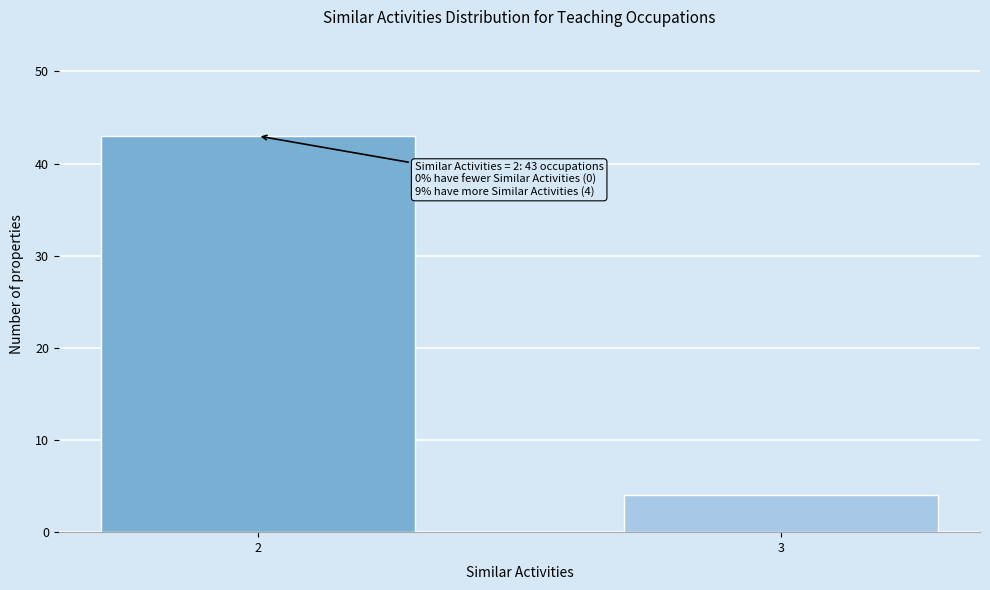

Reading left to right, extract all data points from this chart.

43	4